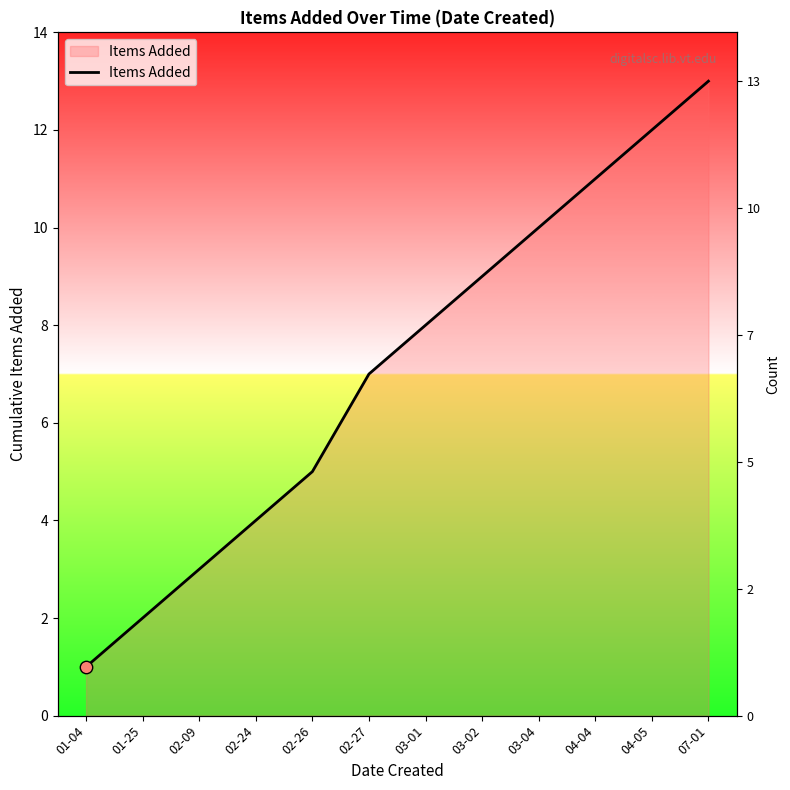

What is the change in value from 03-04 to 04-04?

+1